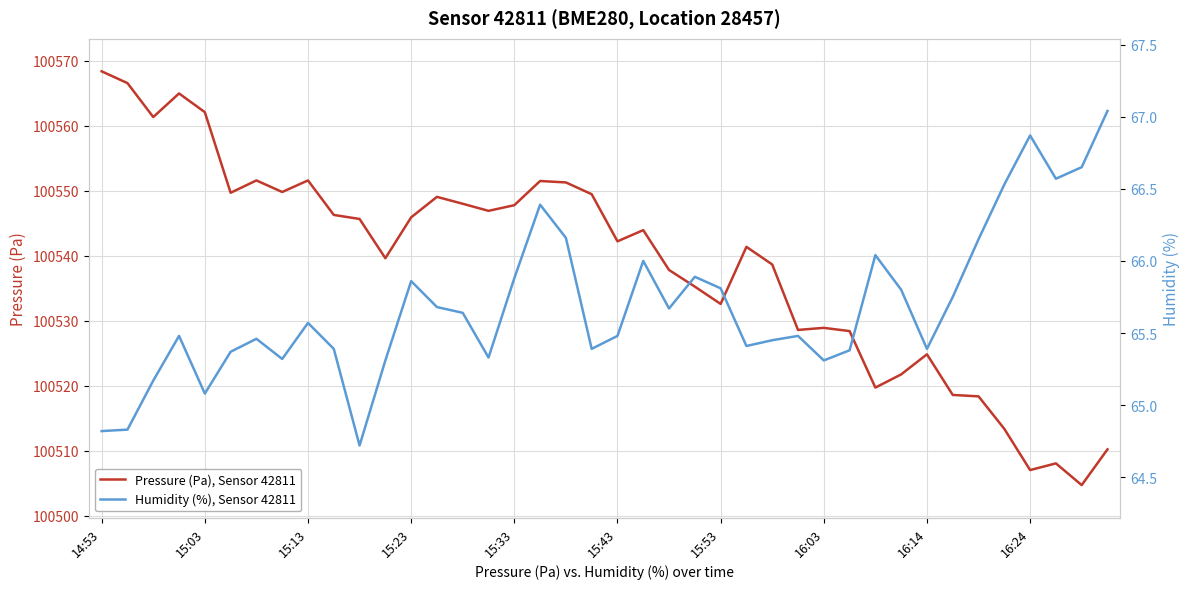

At which category is the sum across all series the highest?

14:53